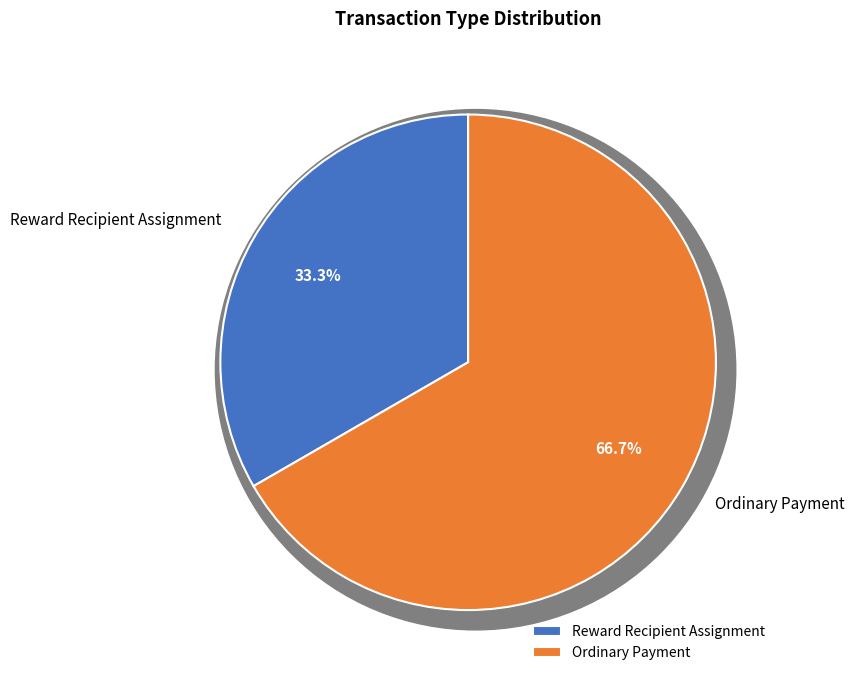

To the nearest percent, what percentage of the pie is Reward Recipient Assignment?

33%